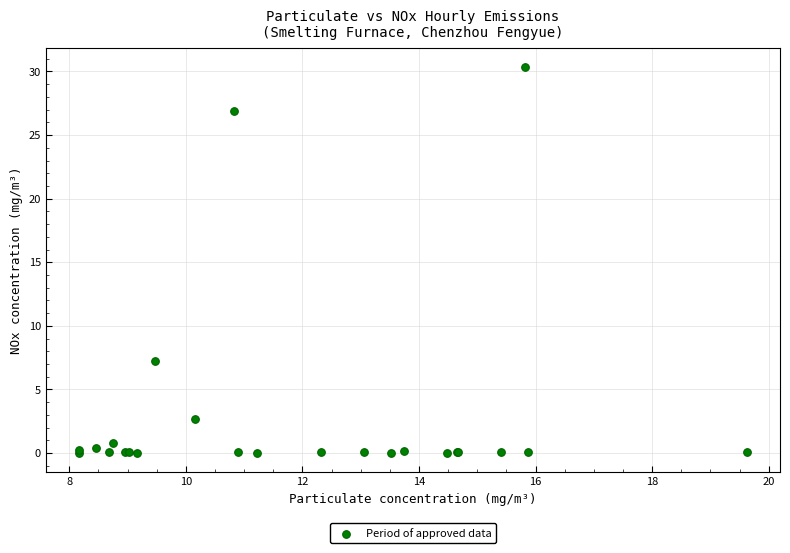

What Y value in the scatter plot is closest to 15?

7.3